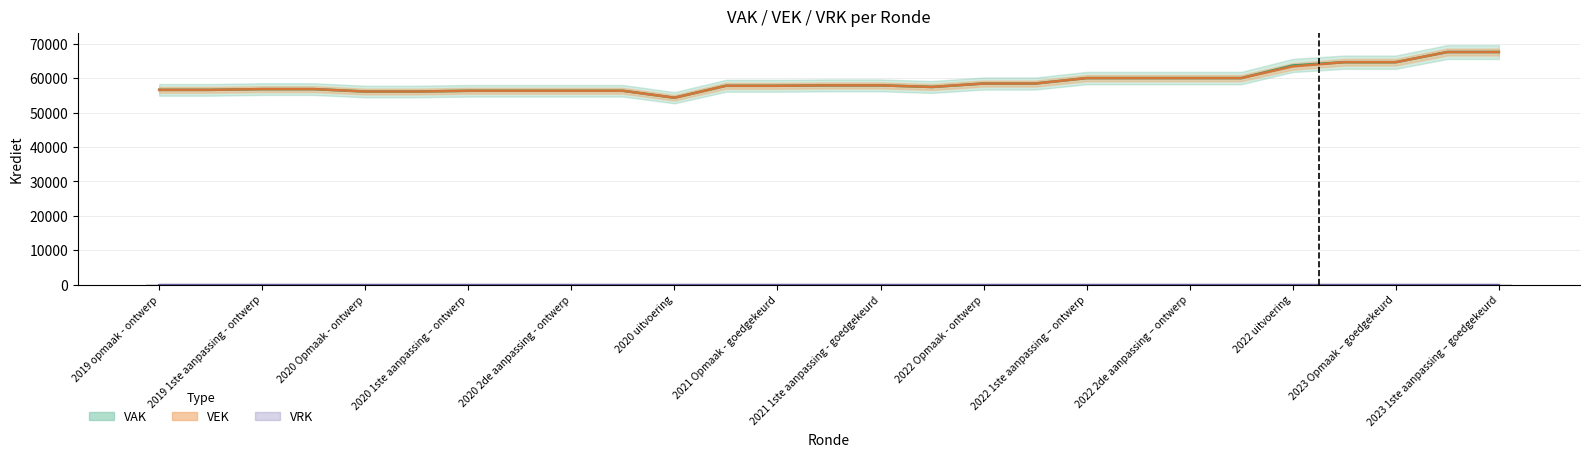

What is the difference between the second highest and second lowest values in the VAK series?

11489